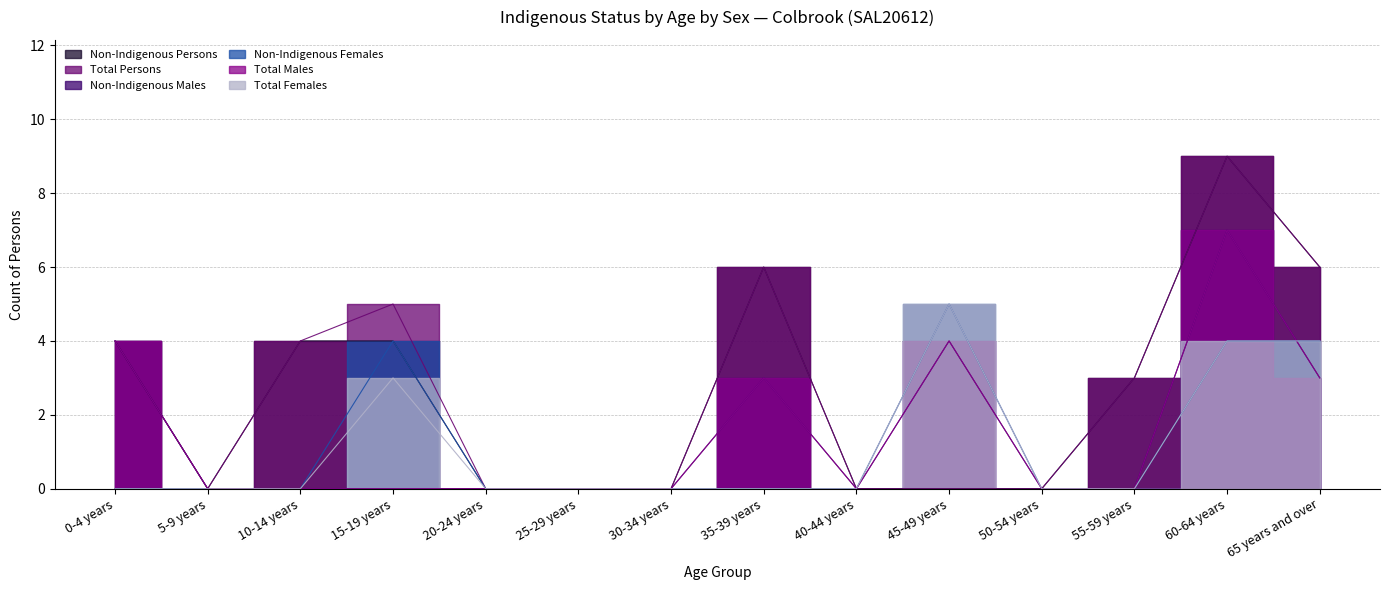

How many positive values does the Non-Indigenous Males series have?

5